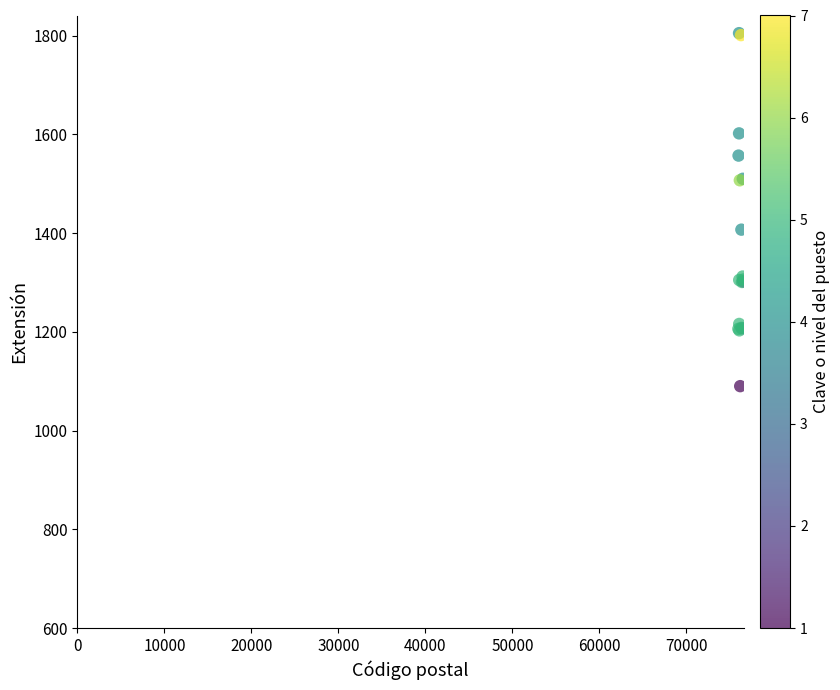

What Y value in the scatter plot is closest to 1447?

1407